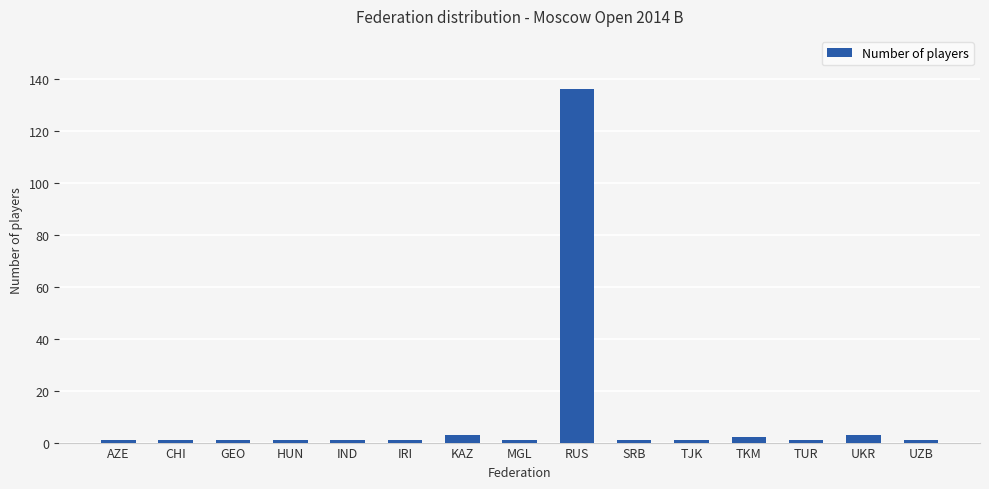

Reading right to left, what are all the values shown in this chart?

UZB=1	UKR=3	TUR=1	TKM=2	TJK=1	SRB=1	RUS=136	MGL=1	KAZ=3	IRI=1	IND=1	HUN=1	GEO=1	CHI=1	AZE=1